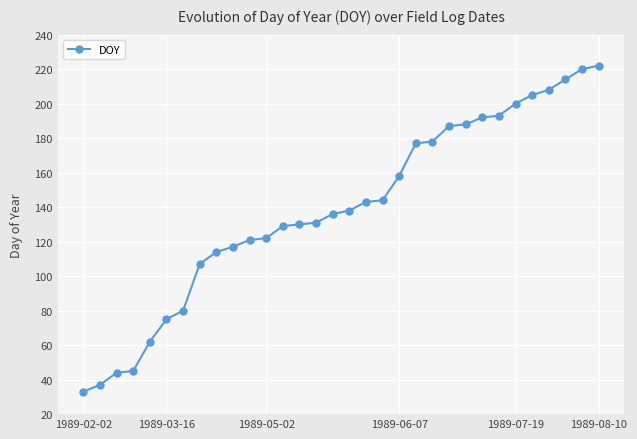

What is the value of the 31st point from the left?

220